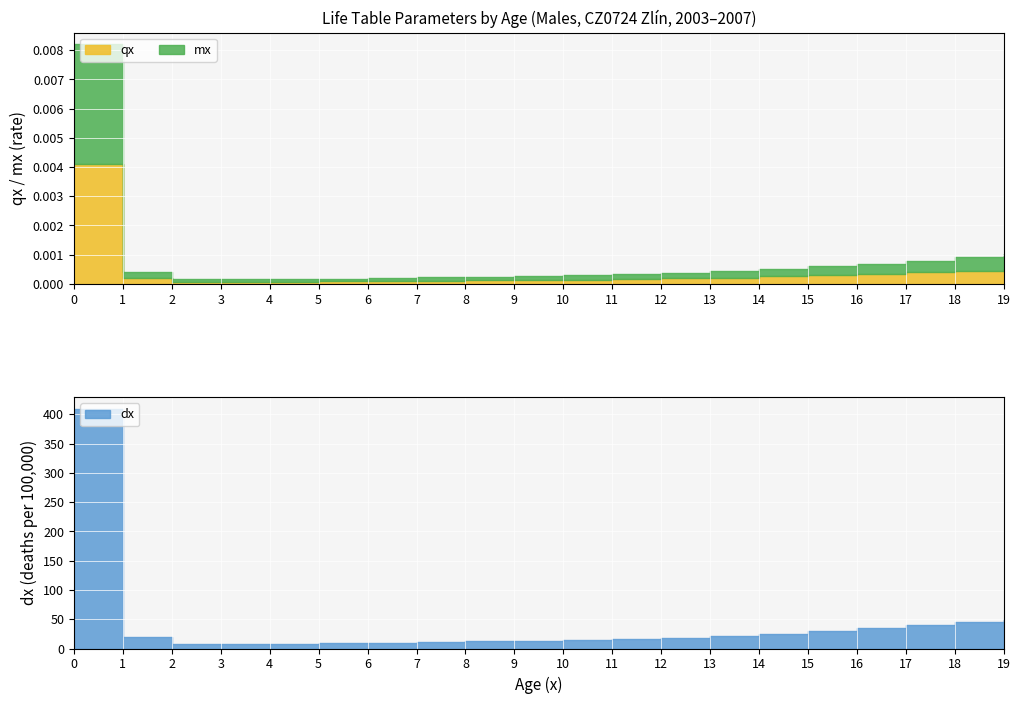

Between 4 and 8, which series saw the biggest shift?

dx